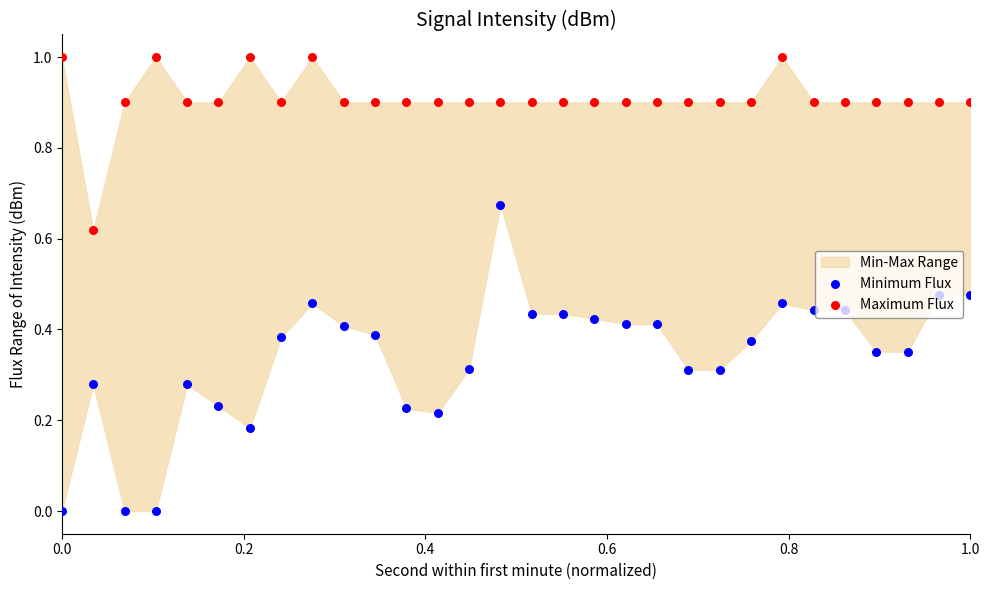

Which series has the largest Y range (max minus min)?

Minimum Flux